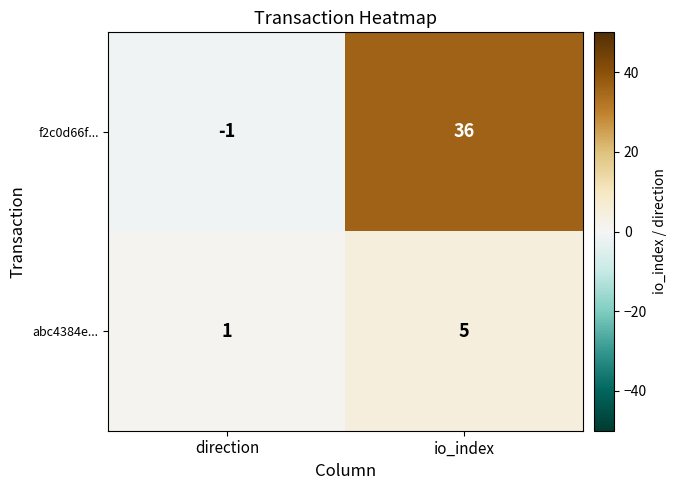

What is the total value across all series at io_index?

41